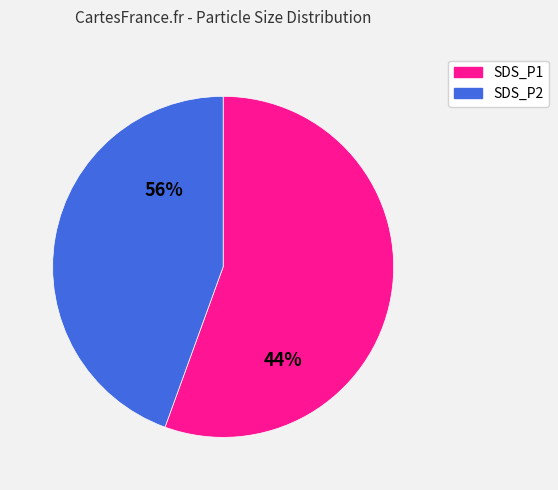

Which slice is the largest?

SDS_P1